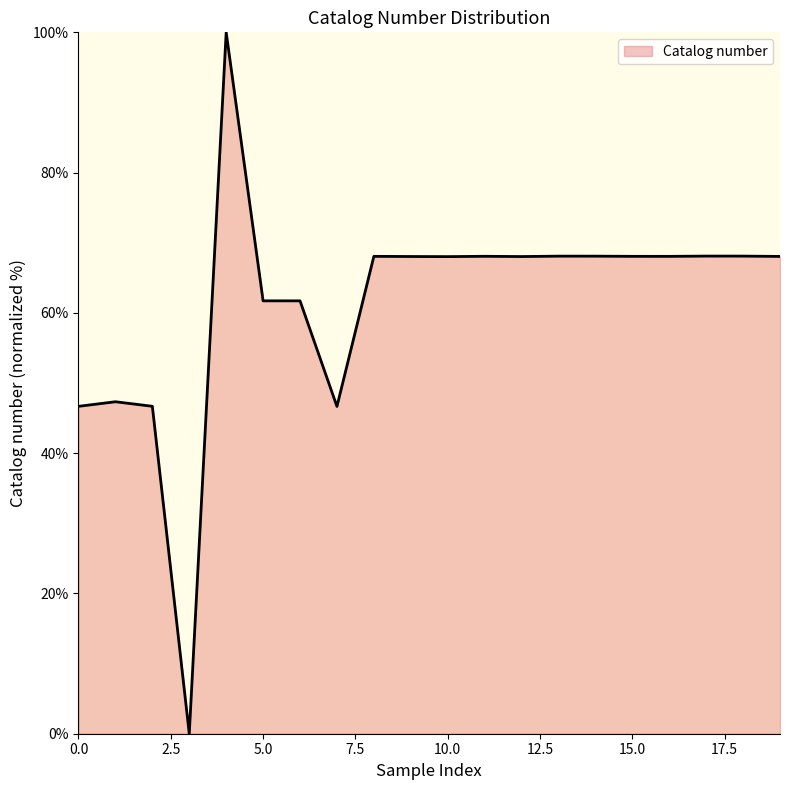

What is the maximum value shown in the chart?

100.0